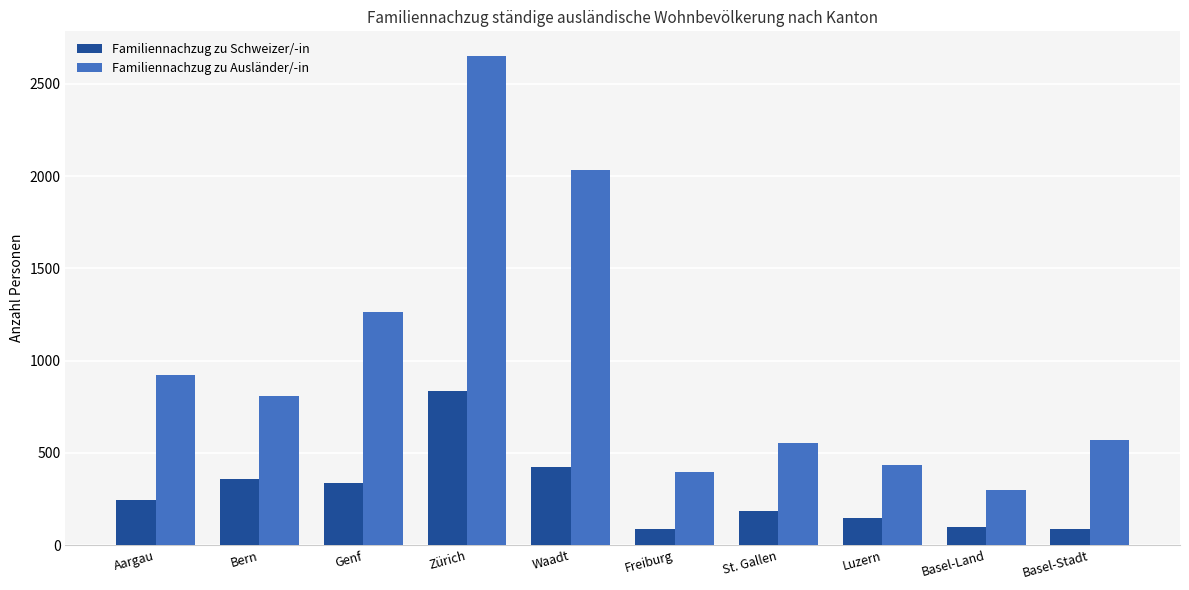

The value of Familiennachzug zu Schweizer/-in at Aargau is 243. True or false?

True